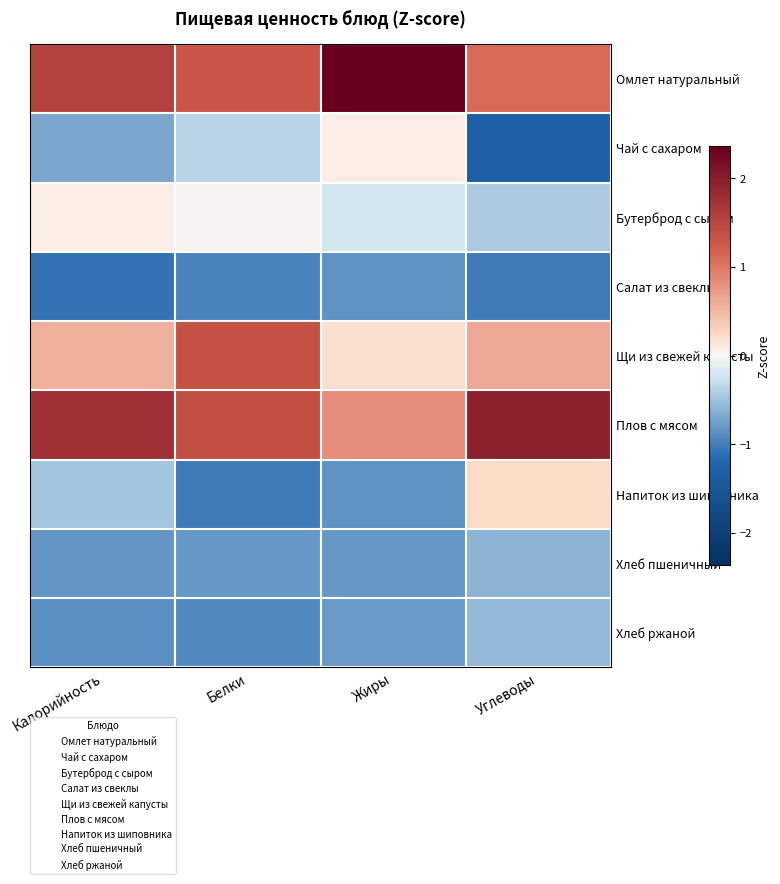

What is the greatest value displayed?

2.4